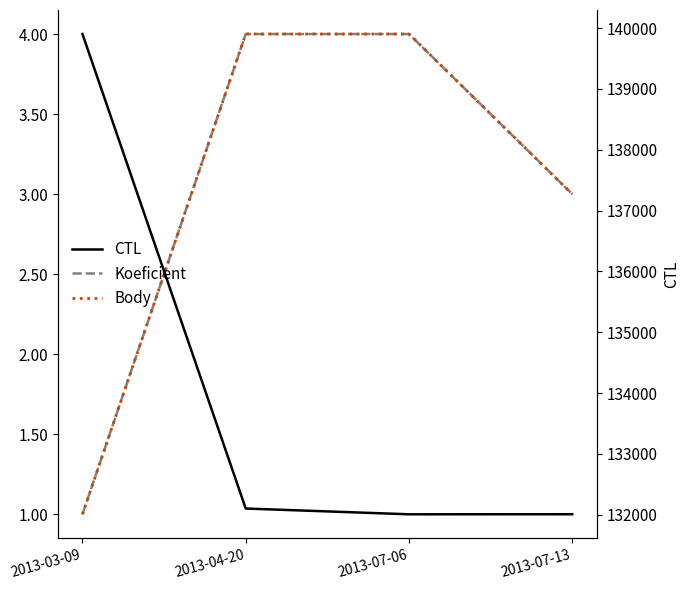

What is the label of the 1st point from the left?

2013-03-09